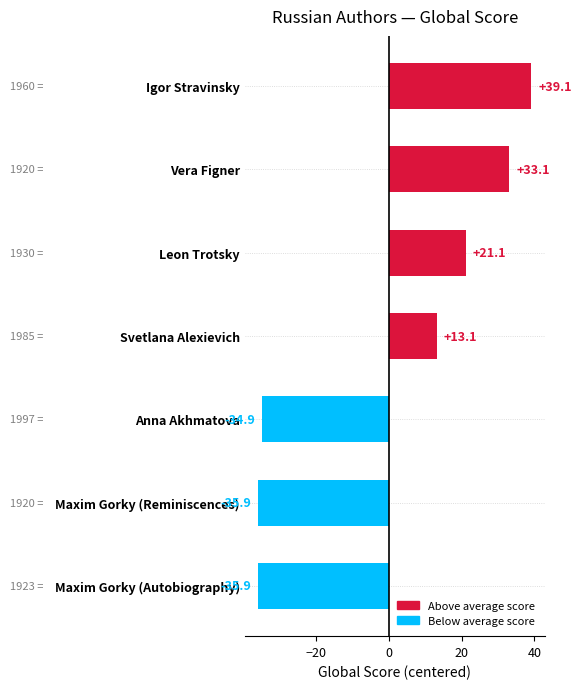

How many distinct data groups are displayed?

1